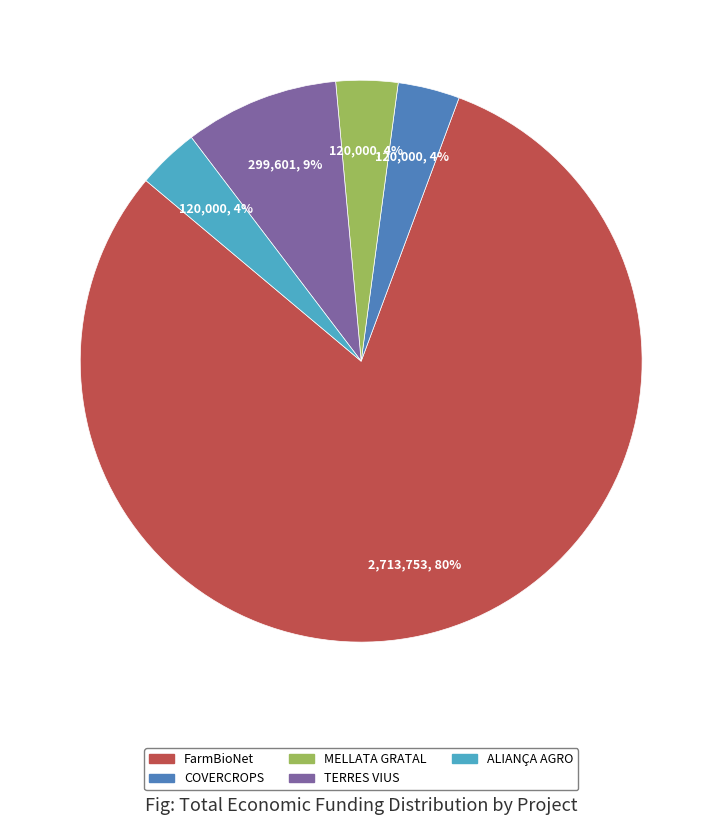

Which category accounts for the majority?

FarmBioNet